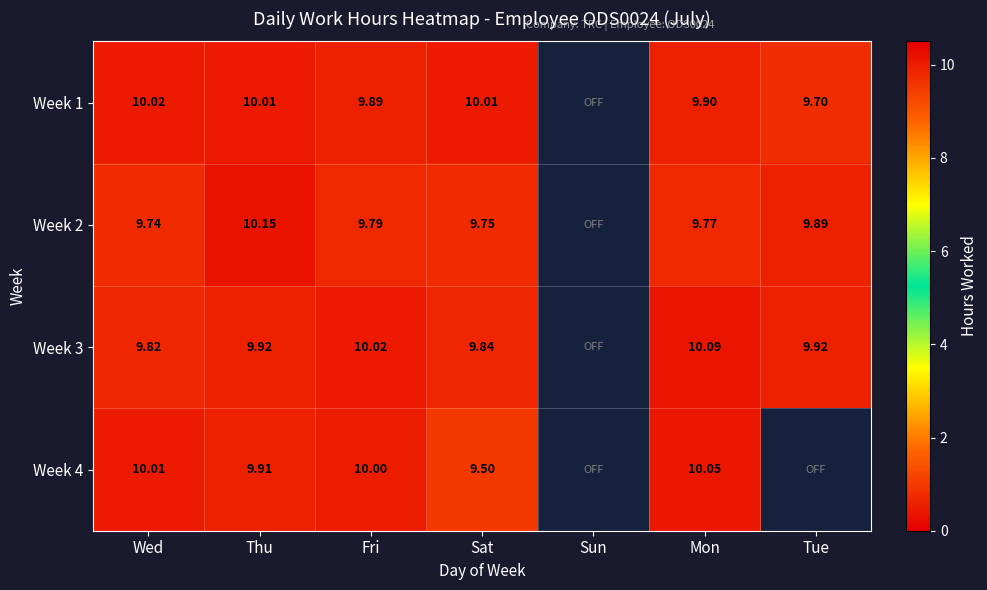

Is the value of Week 4 at Thu greater than the value of Week 1 at Thu?

No